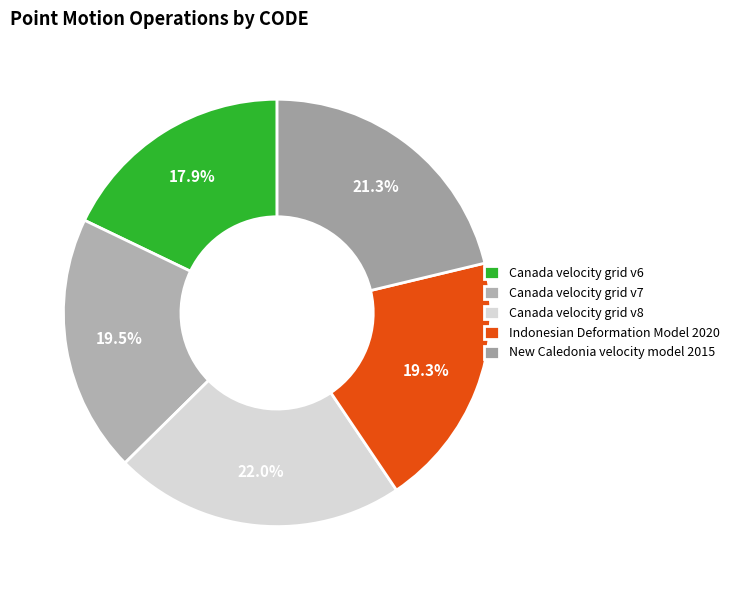

Which slice is the smallest?

Canada velocity grid v6